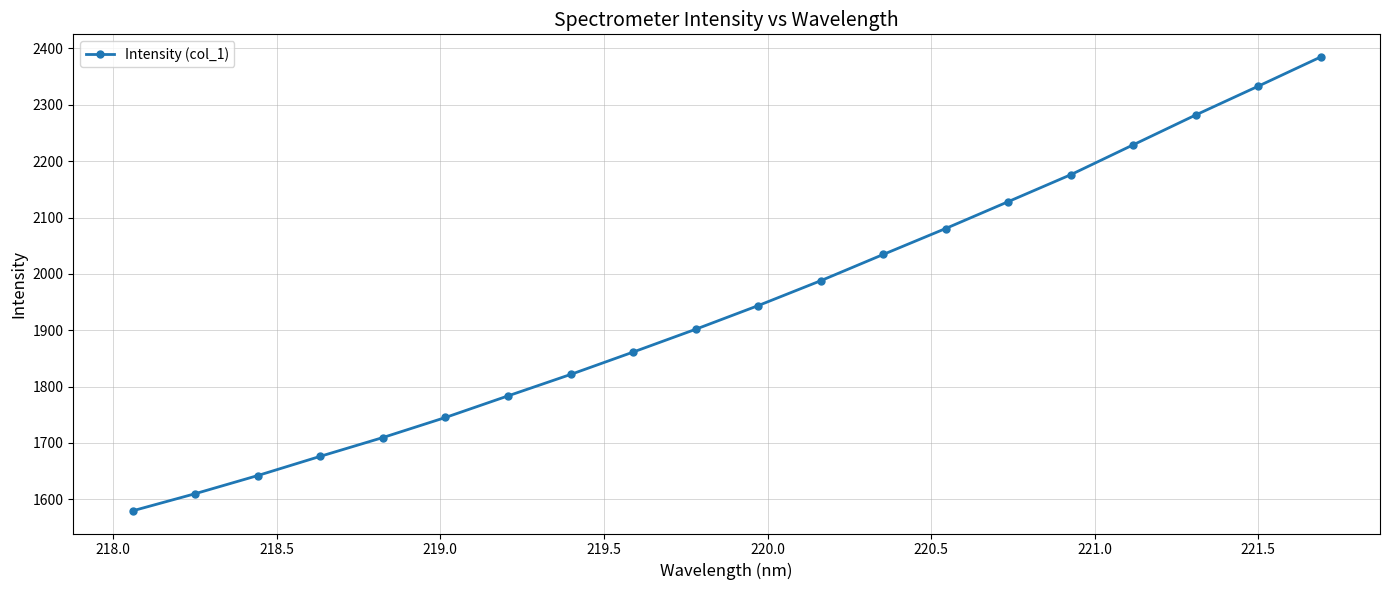

Reading left to right, what are all the values shown in this chart?

1579.5	1609.9	1642.1	1676.2	1709.5	1745.1	1783.5	1821.5	1861.2	1901.7	1943.7	1987.8	2034.4	2080.5	2128.1	2175.9	2229.0	2281.9	2333.0	2384.8